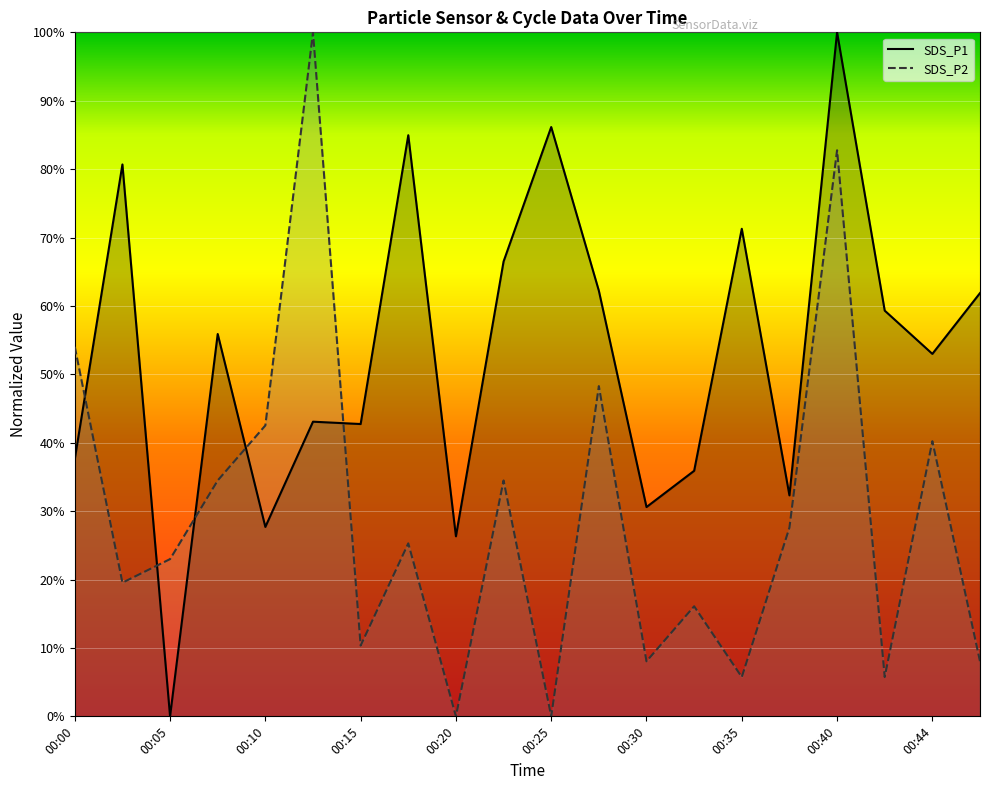

What is the total value across all series at 00:20?

0.3